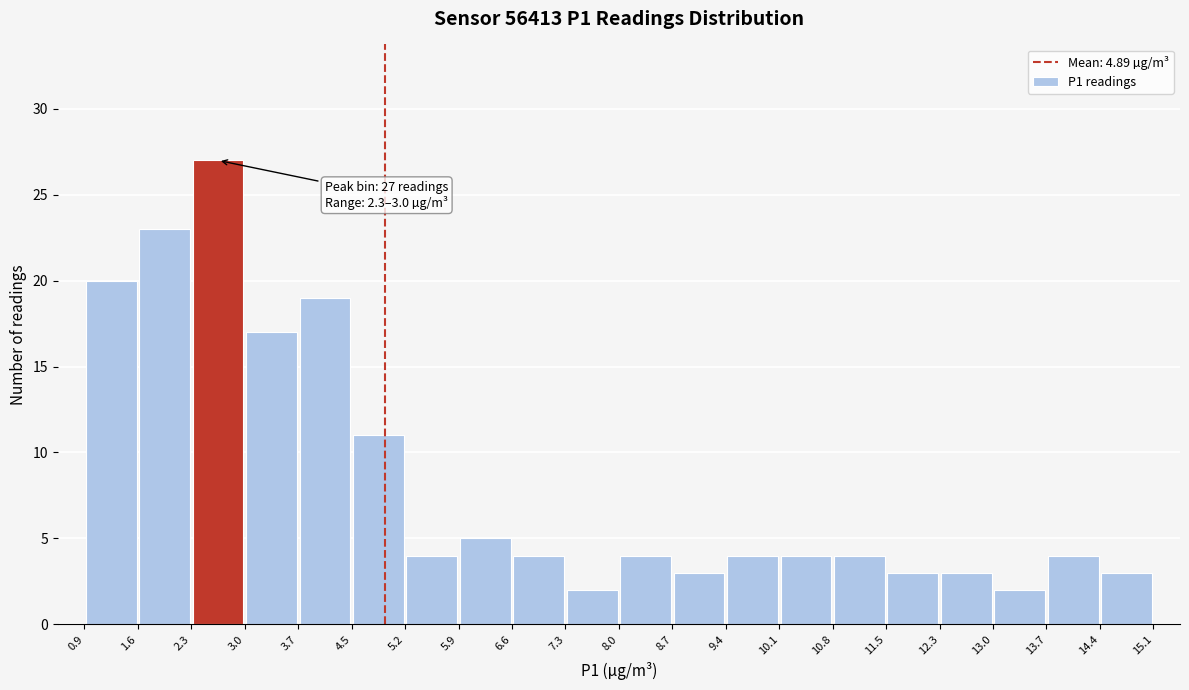

Over which range of the x-axis is the bar tallest?

2.3 to 3.0